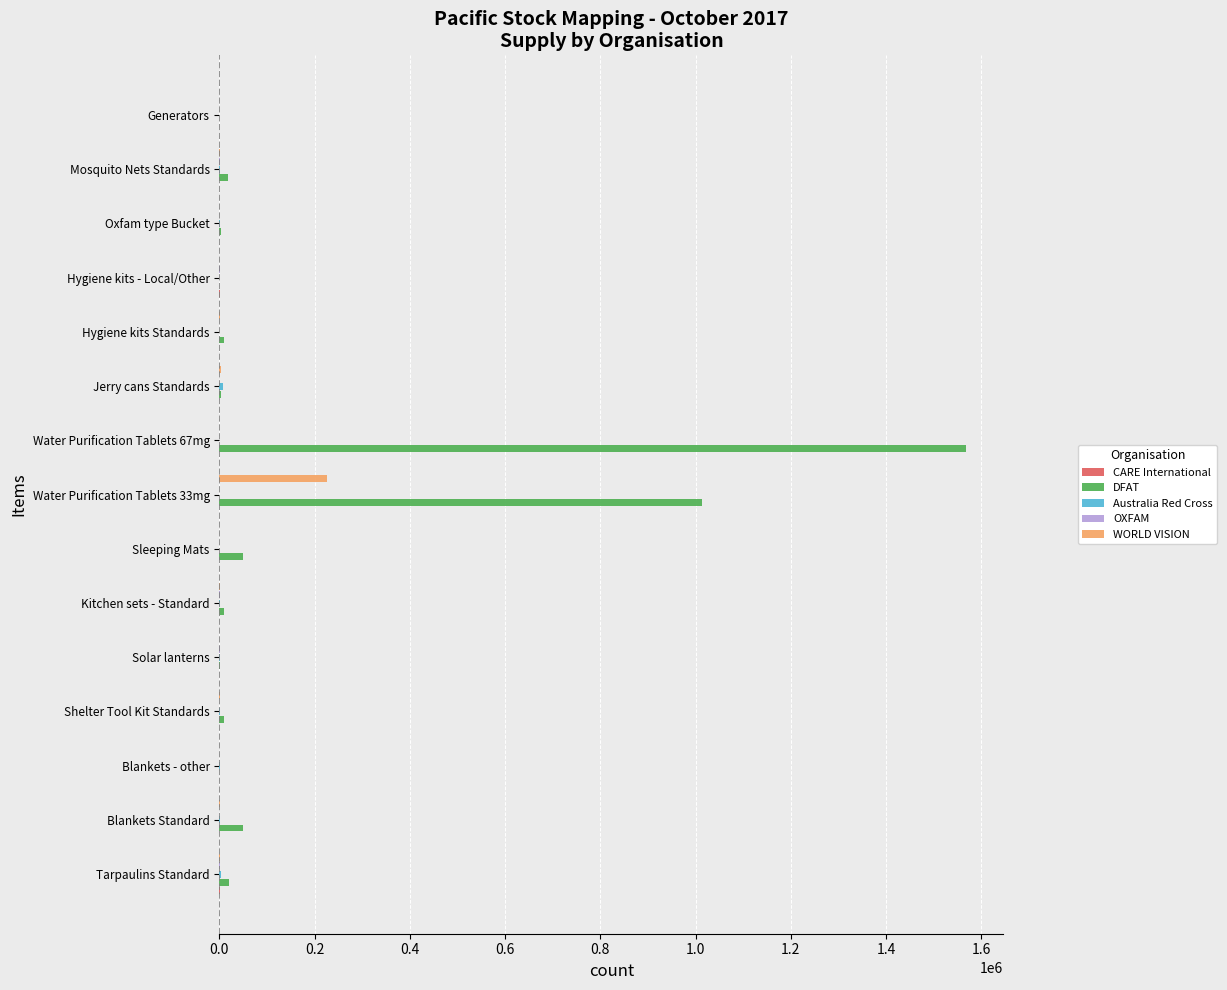

How many series are shown in this chart?

5